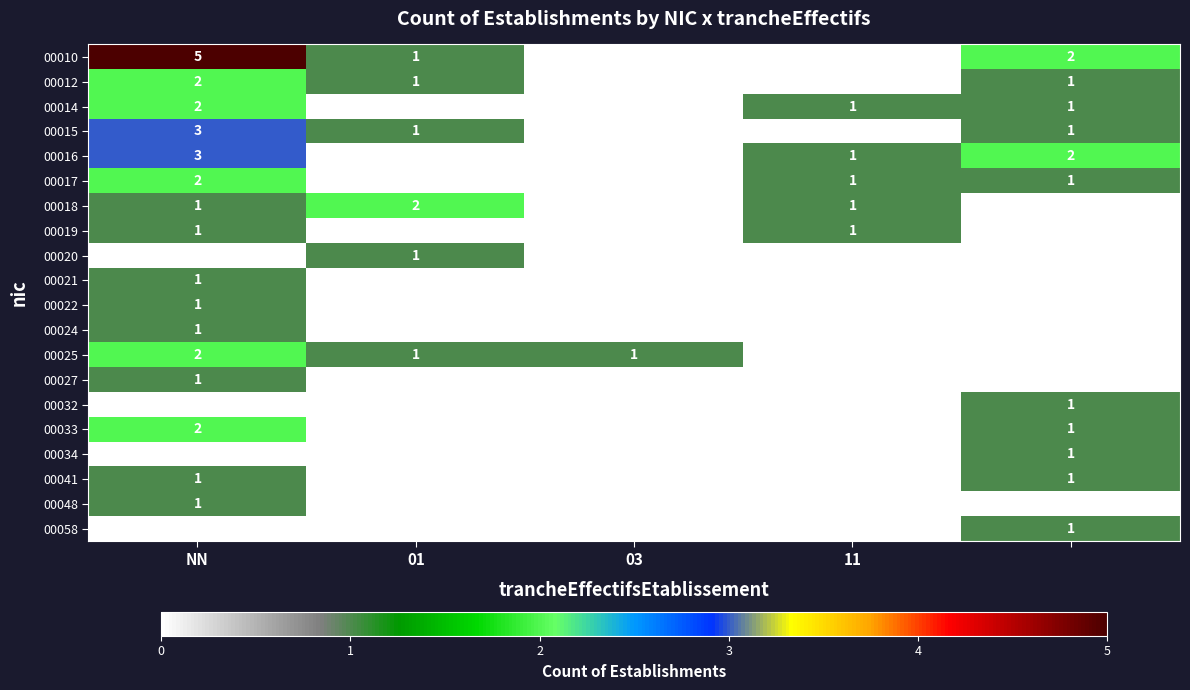

What is the sum of the 00018 values at 01 and 11?

3